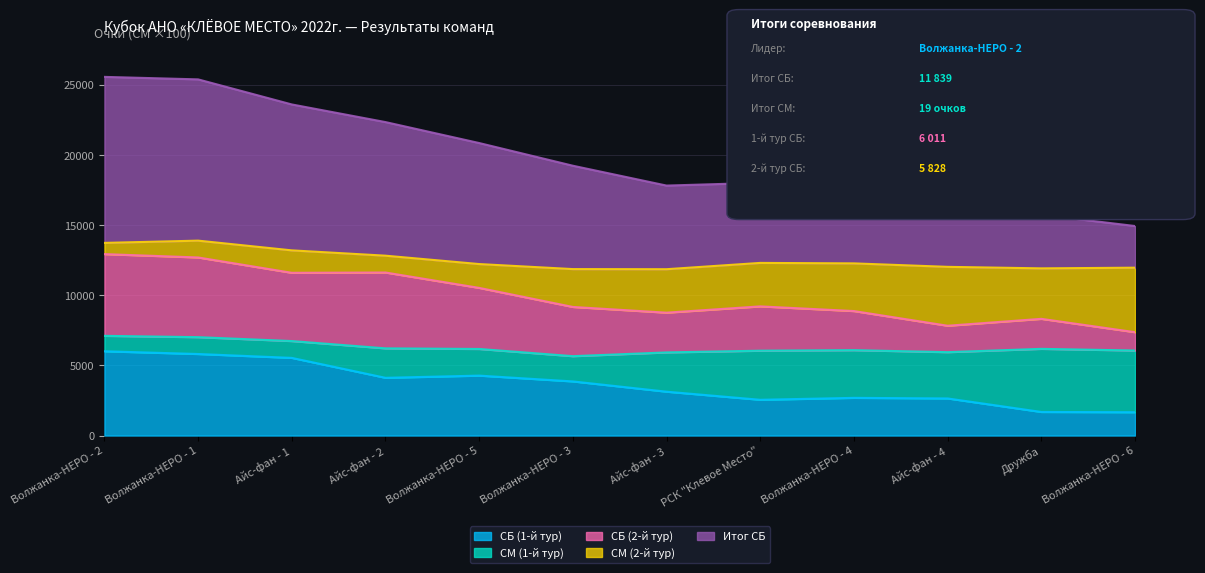

At how many categories does at least one series exceed 22364?

3